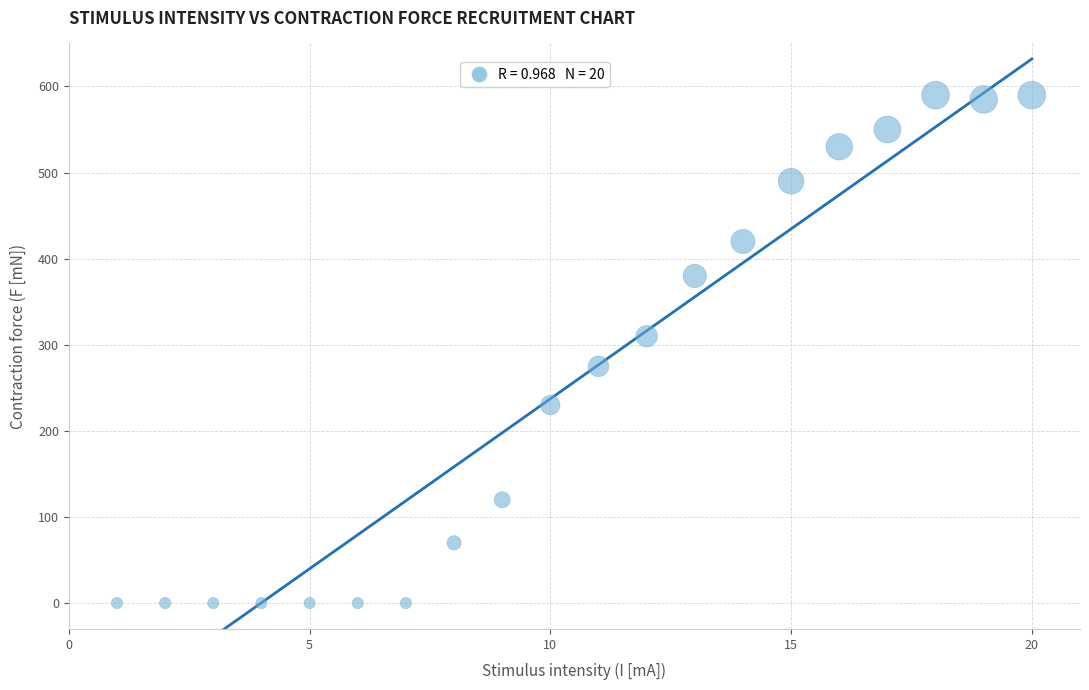

What is the range of X values (max minus min)?

19